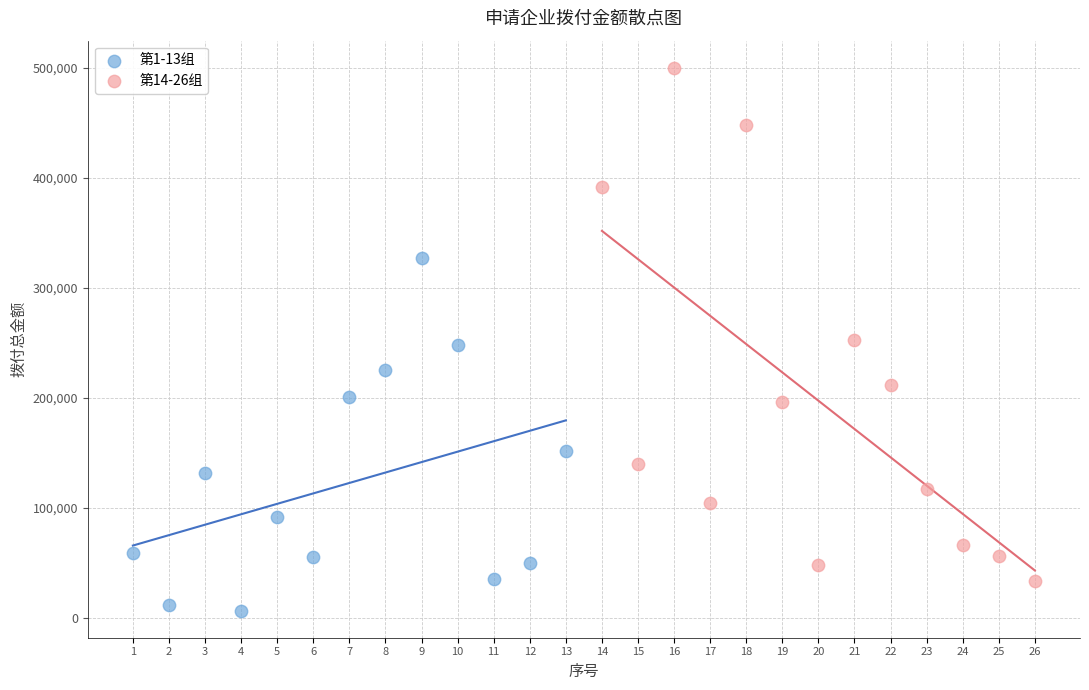

Which series reaches the maximum Y coordinate?

第14-26组